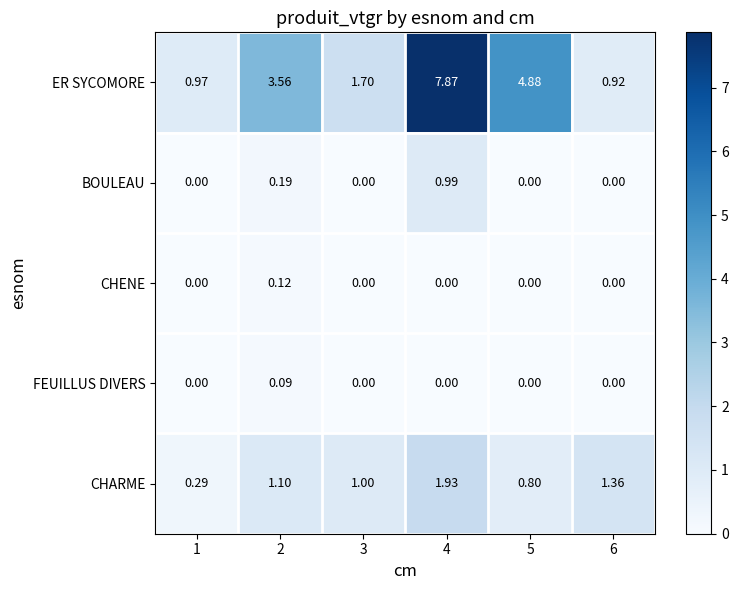

Is the value of BOULEAU at 2 greater than the value of ER SYCOMORE at 3?

No